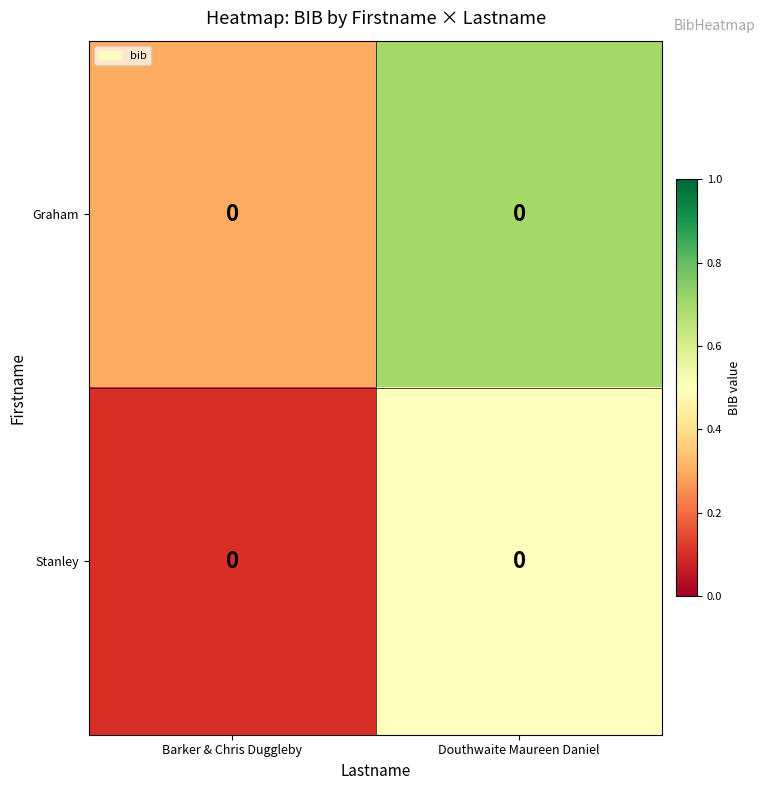

What is the lowest value of the Graham series?

0.3